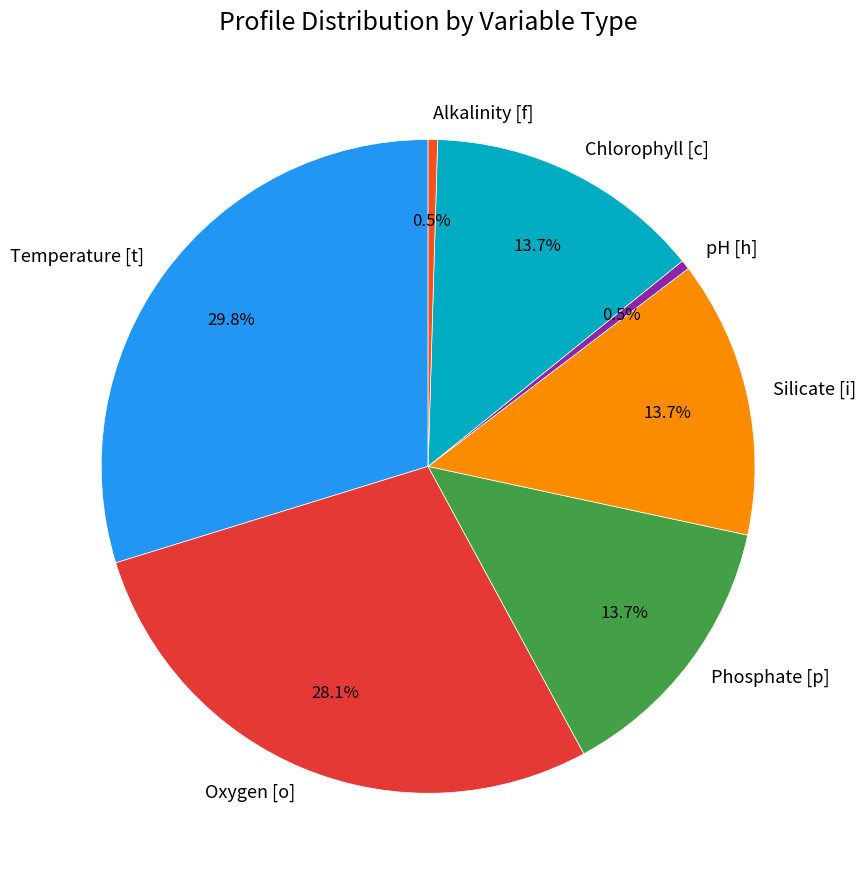

How much of the chart is everything except pH [h]?

99.5%